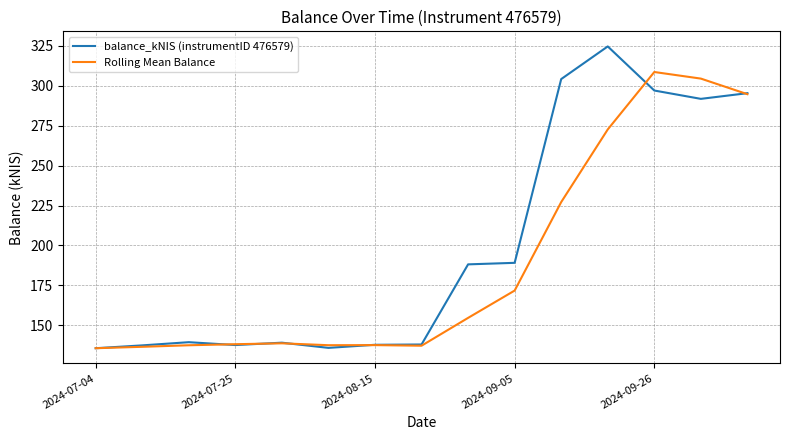

Rank the series by their maximum value, from highest to lowest.

balance_kNIS (instrumentID 476579), Rolling Mean Balance